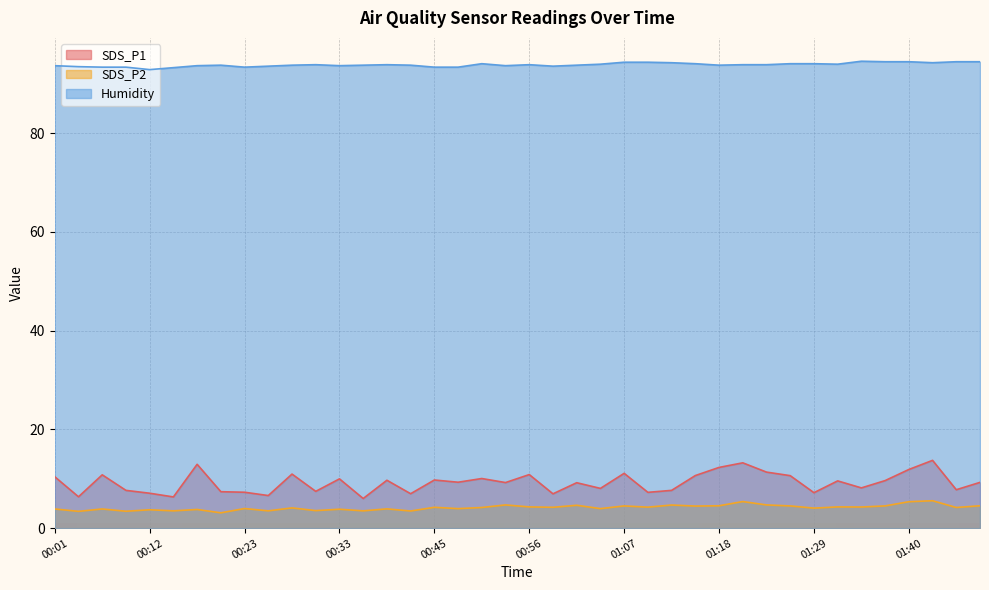

Where does the SDS_P2 series first go above 4?

00:28